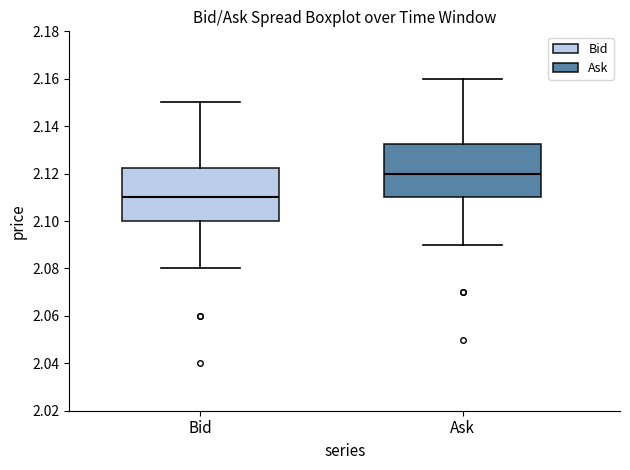

Reading left to right, read every box against the y-axis: the position of its median line, the range the box covers, and the ends of its whiskers. The values are not printed on the chart, so give them approximately, as read against the axis.

Bid: median 2.110, box 2.100 to 2.122, whiskers 2.080 to 2.150
Ask: median 2.120, box 2.110 to 2.132, whiskers 2.090 to 2.160